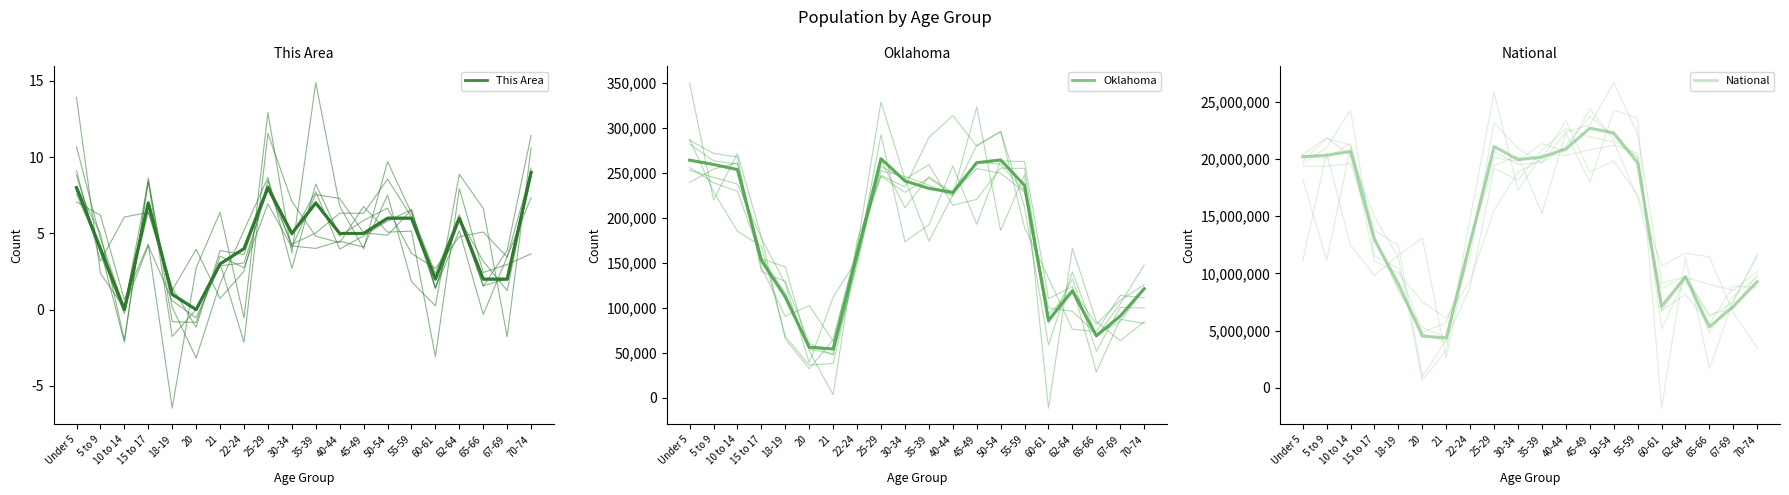

What is the difference between the highest and lowest values at 30-34?

19962094